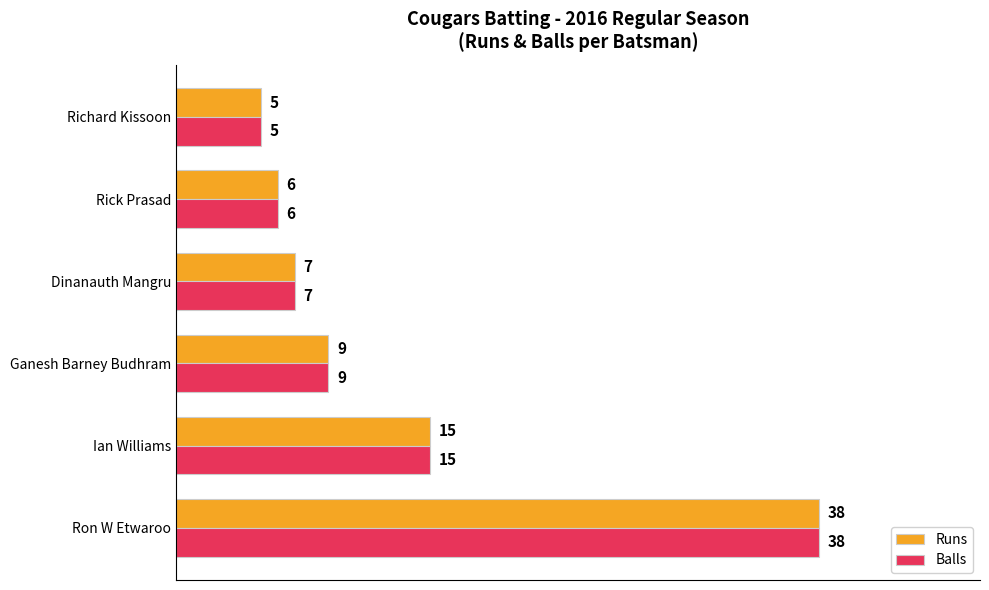

What is the greatest value displayed?

38